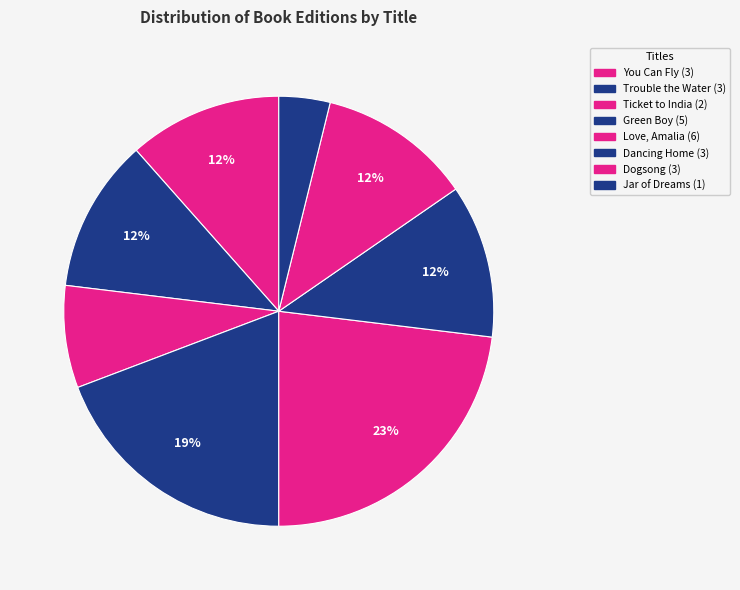

To the nearest percent, what is the difference between the largest and smallest slice percentages?

19%